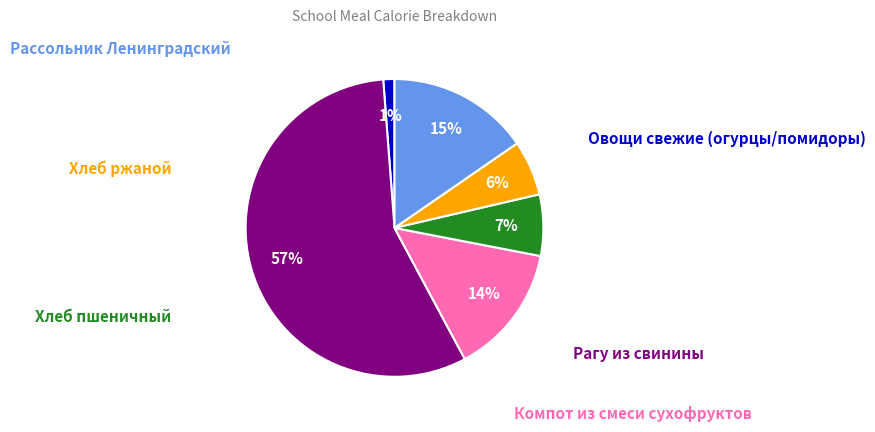

To the nearest percent, what is the average slice percentage?

17%